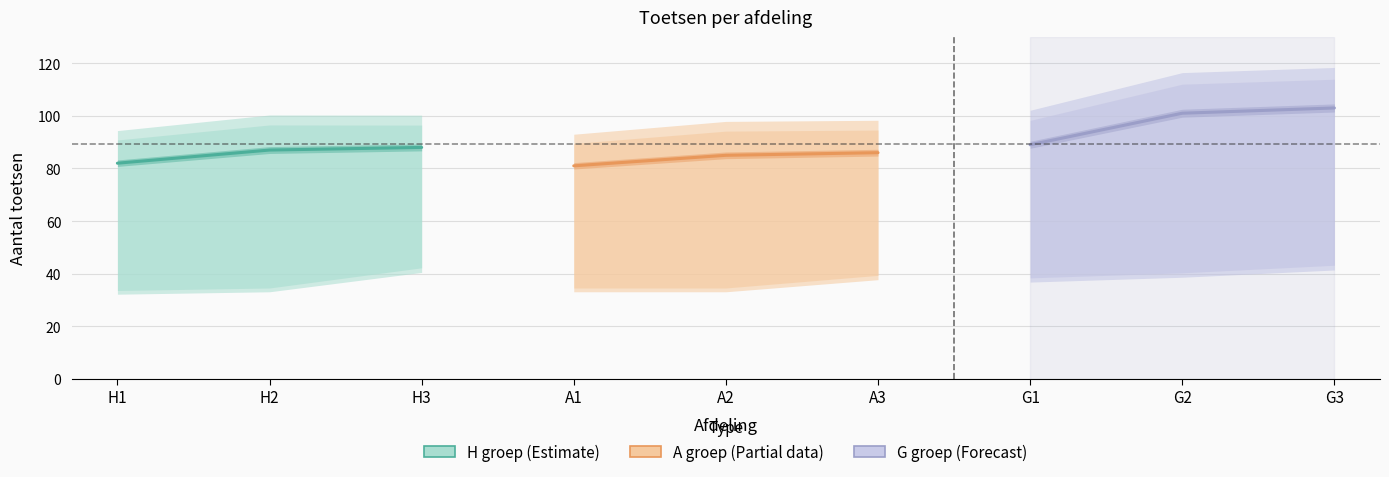

List the labels in order of H groep (Estimate) value, largest first.

H3, H2, H1